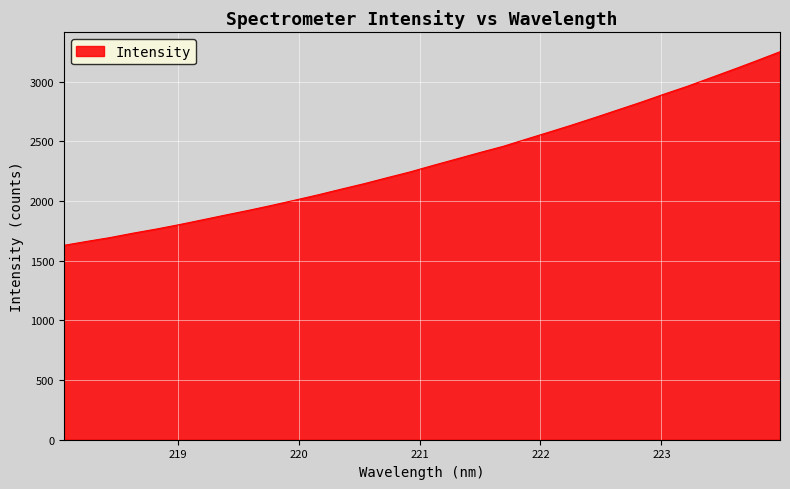

What is the greatest value displayed?

3252.6